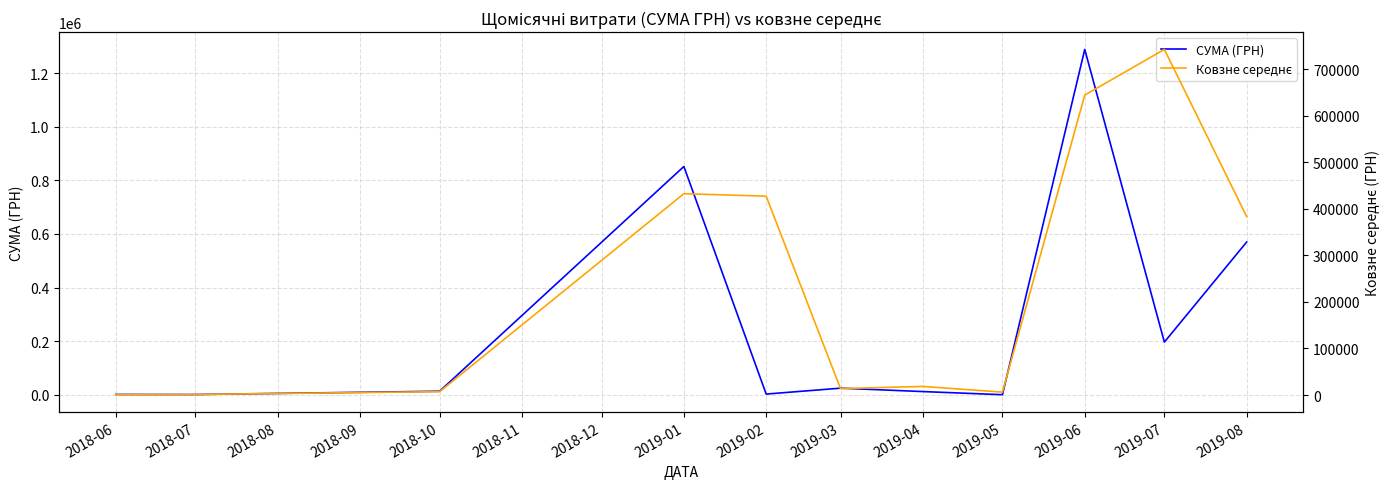

At which label is СУМА (ГРН) closest to 644366?

2019-08